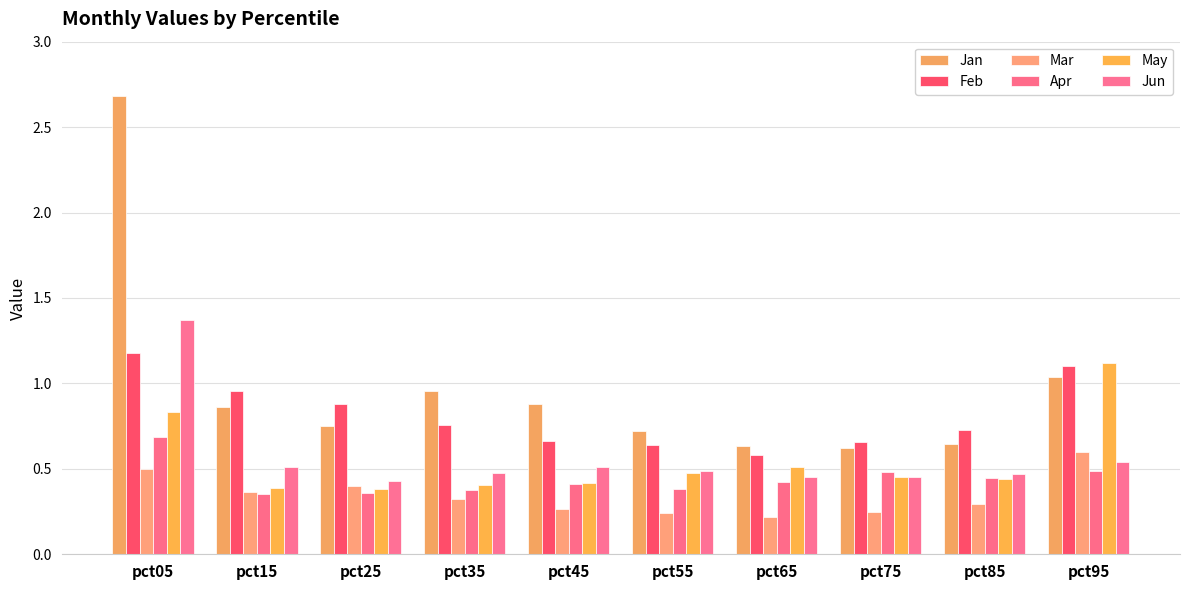

What value does the Feb series have at pct05?

1.2